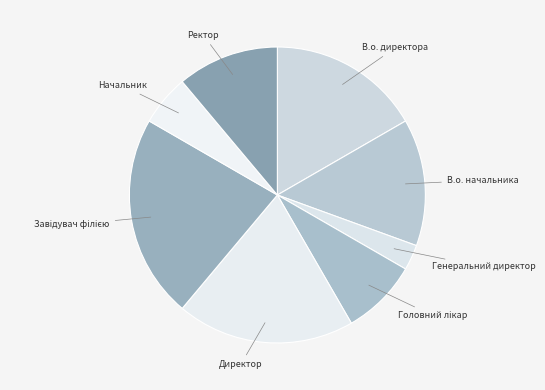

How many segments does this pie chart have?

8